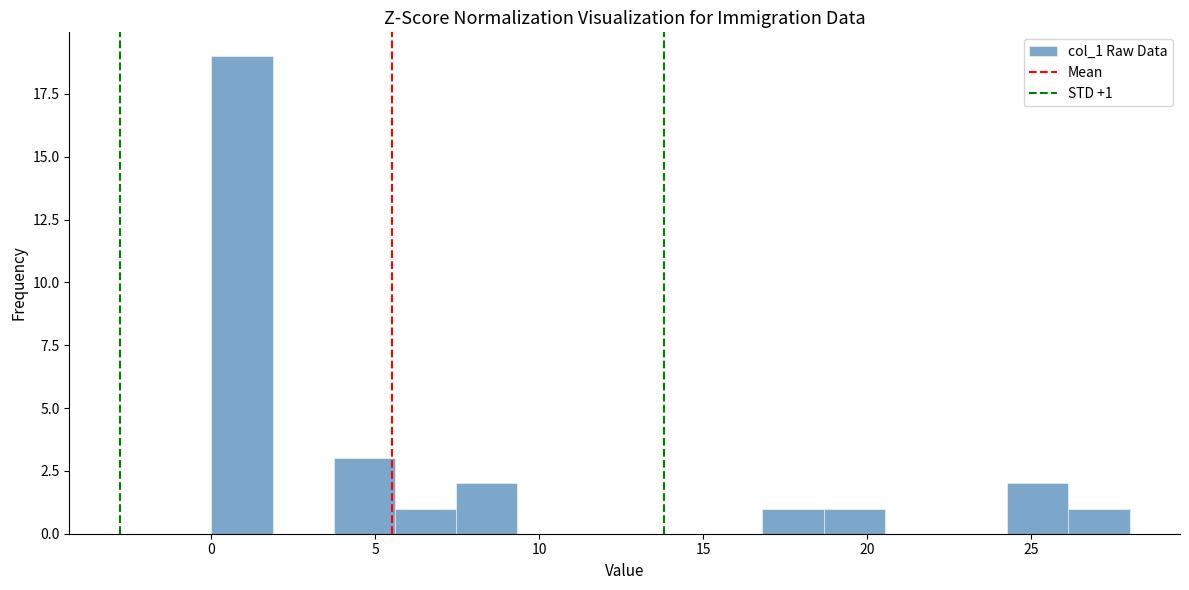

Read against the x-axis, roughly where is the centre of the tallest bar?

1.0